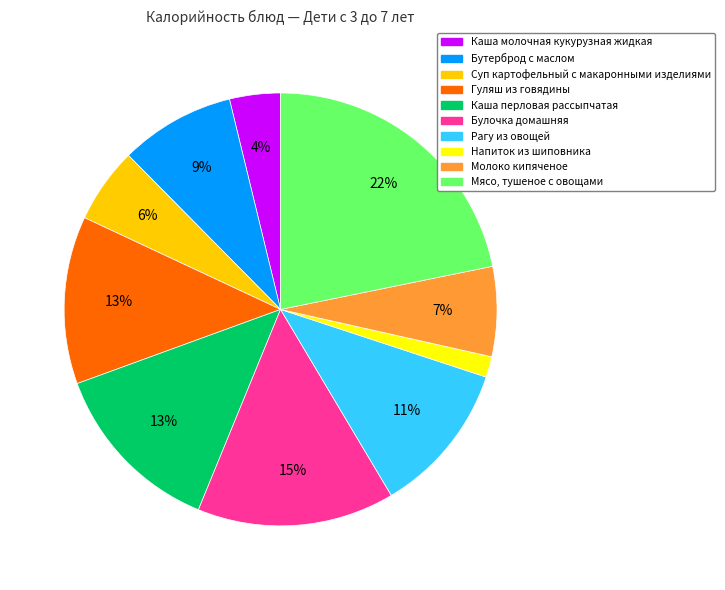

Which has a higher value, Рагу из овощей or Суп картофельный с макаронными изделиями?

Рагу из овощей